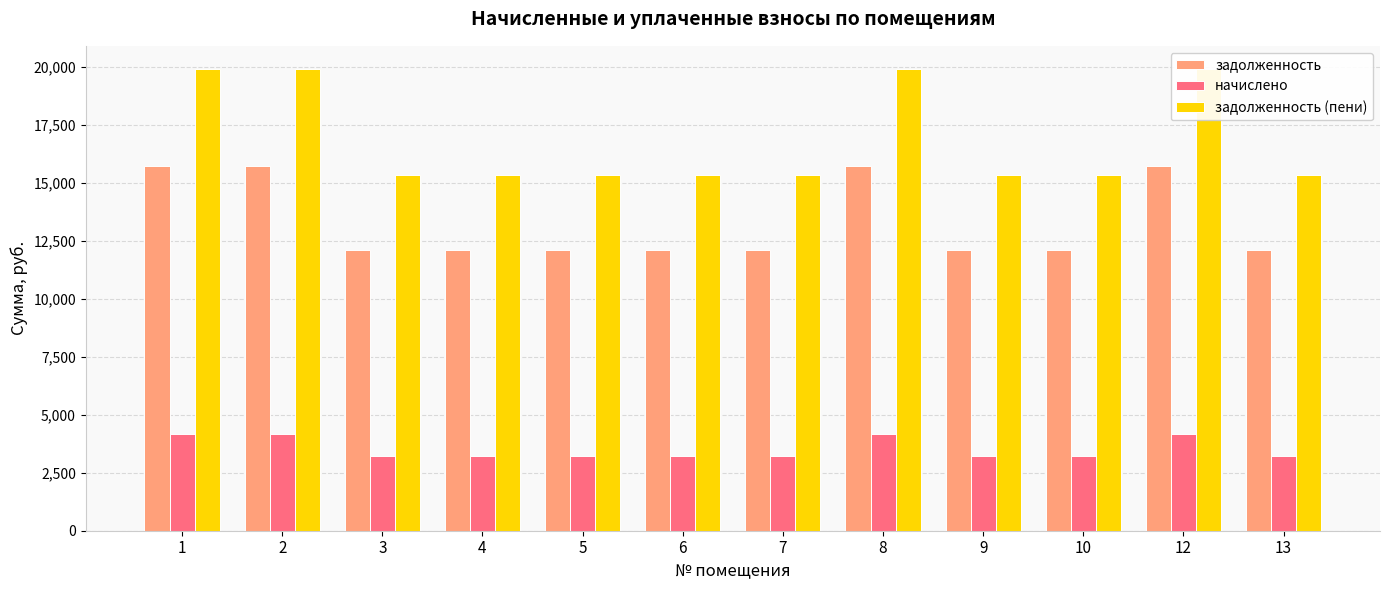

What are all the series names shown in the legend?

задолженность, начислено, задолженность (пени)